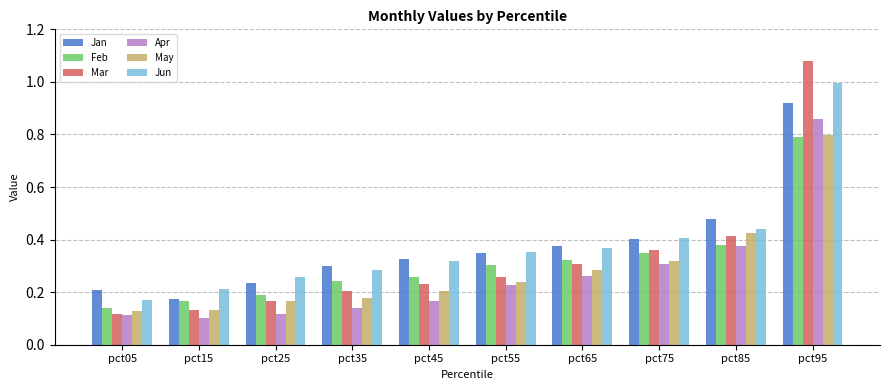

Where is Feb nearest to the value 0?

pct05